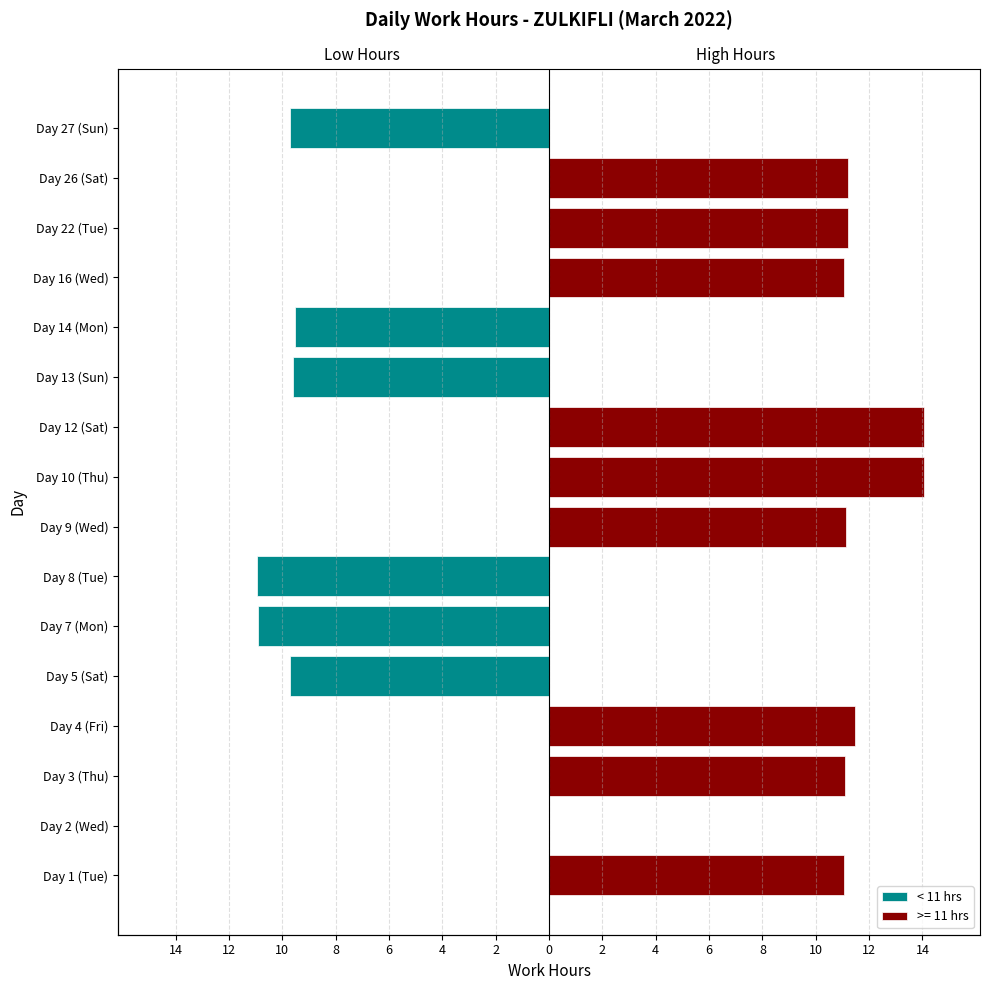

What is the change in value from 14 to 6?

-9.7